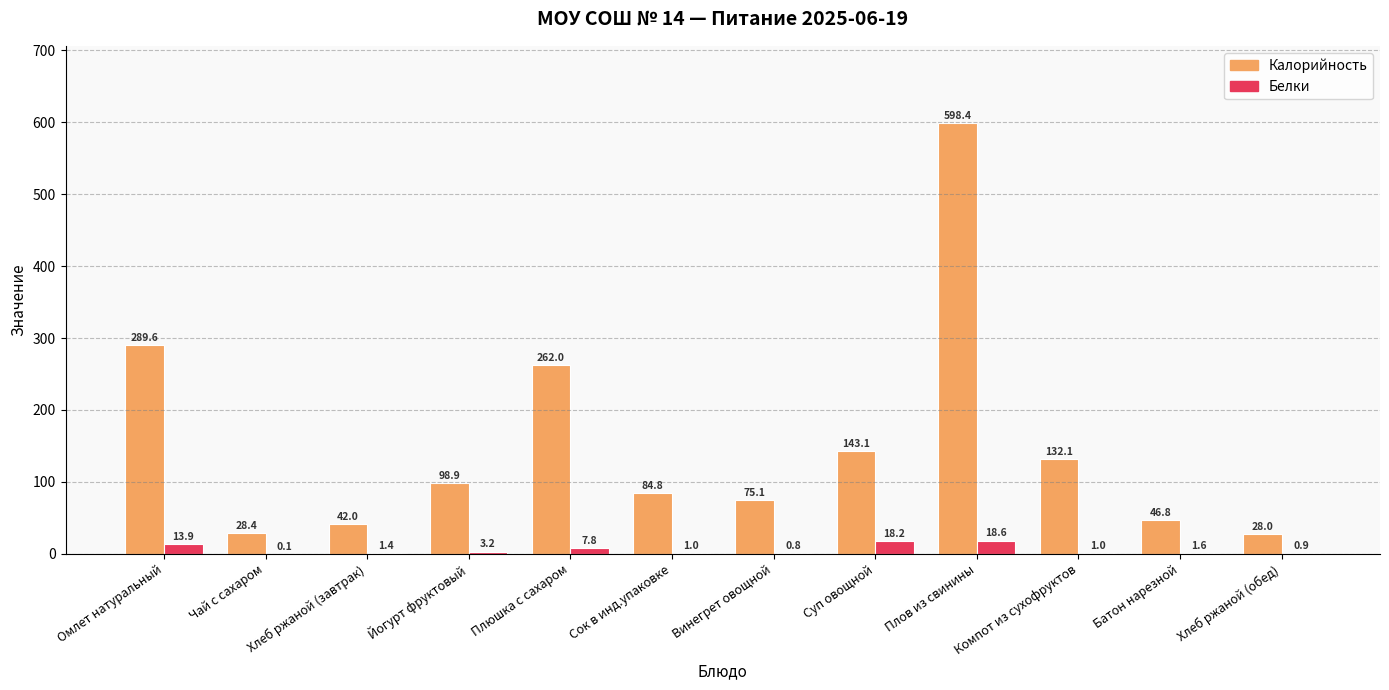

Between Винегрет овощной and Хлеб ржаной (обед), which series saw the biggest shift?

Калорийность